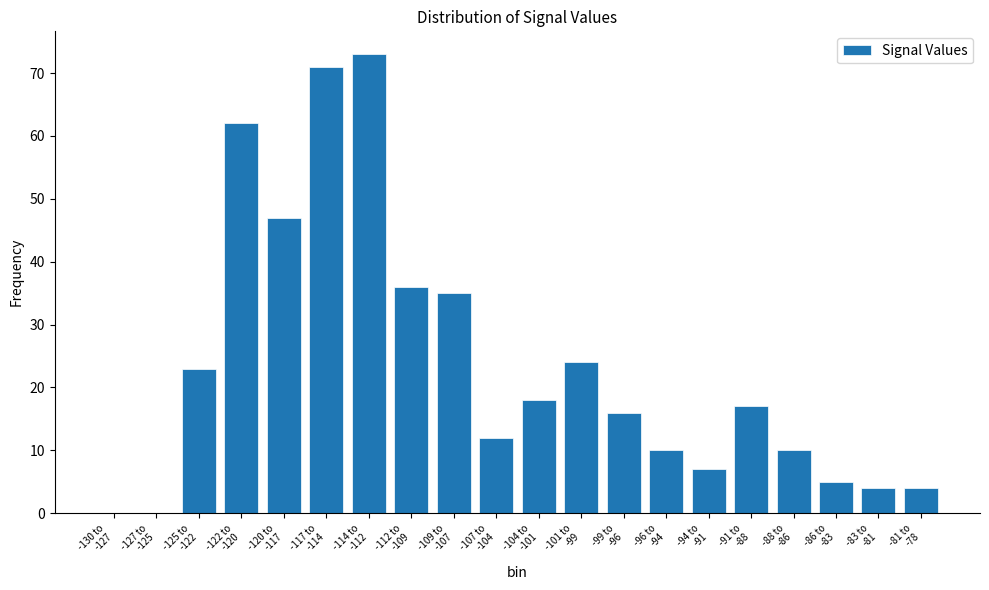

What is the sum of all values?

474